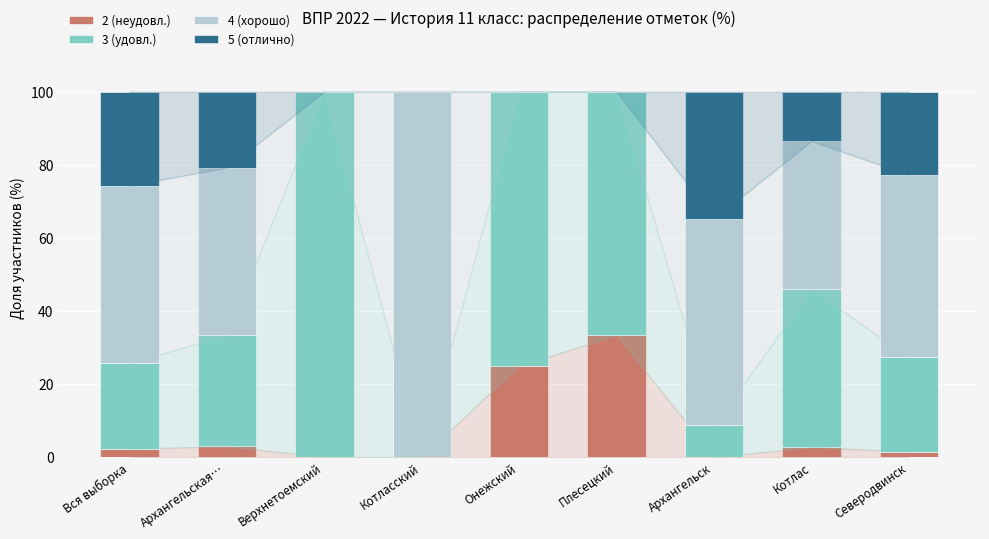

How many data points does each series have?

9